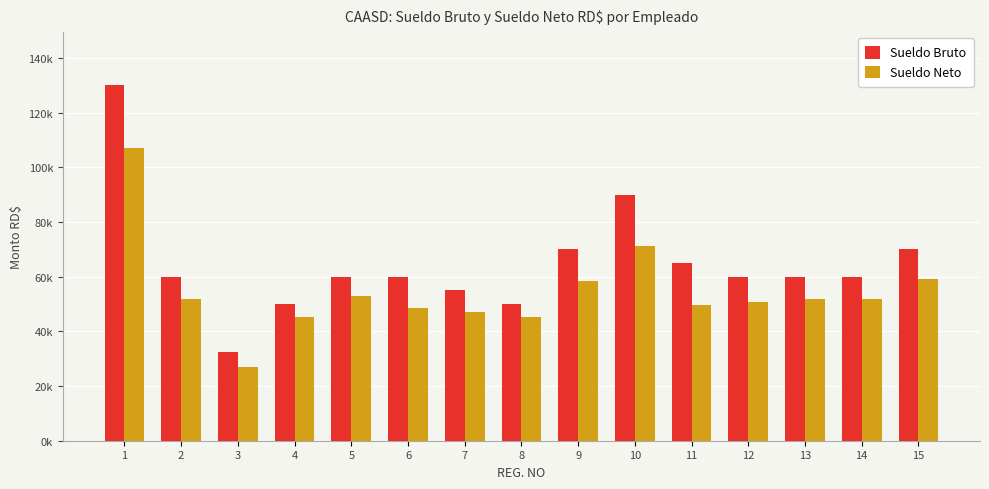

Which series changed the most between 9 and 11?

Sueldo Neto